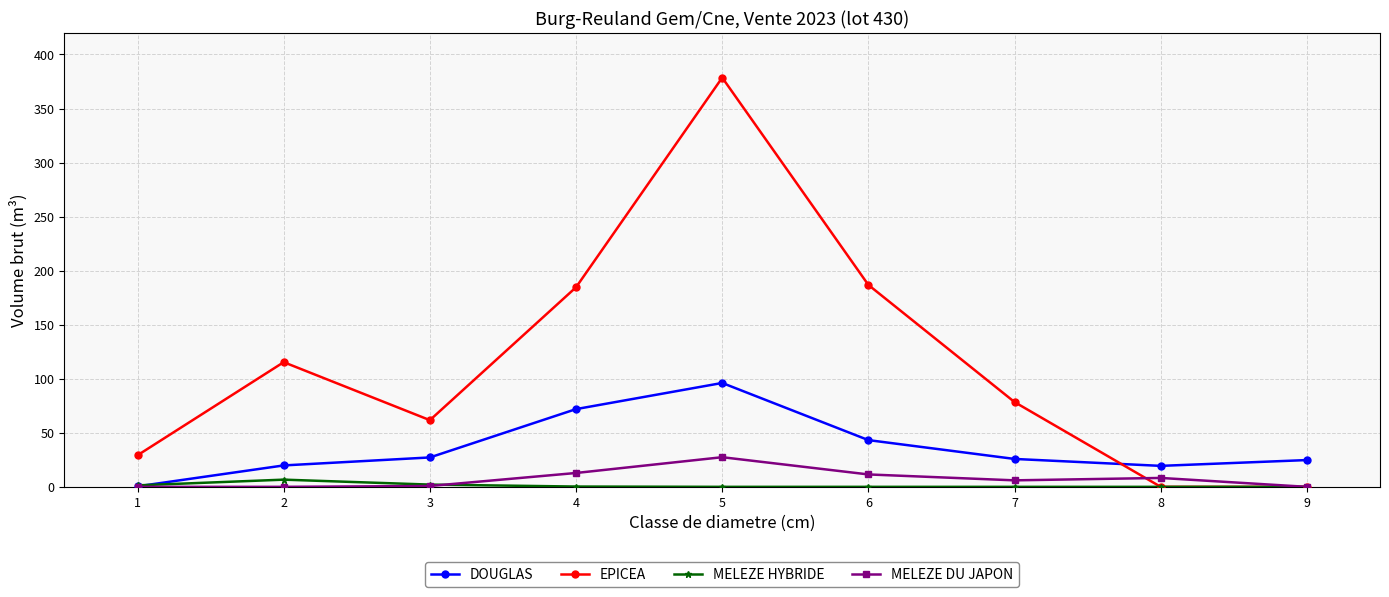

The value of EPICEA at 9 is -227.3. True or false?

False